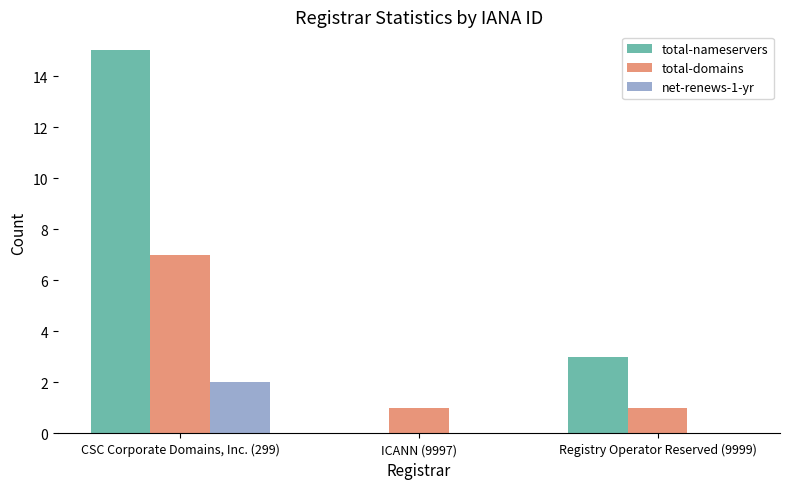

Between CSC Corporate Domains, Inc. (299) and ICANN (9997), which series saw the biggest shift?

total-nameservers